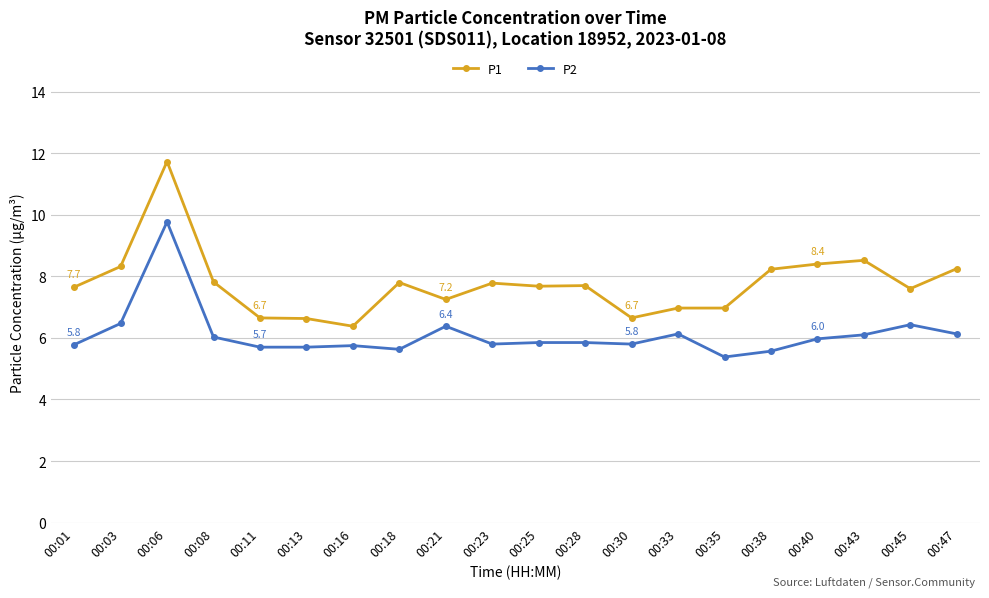

True or false: P1 and P2 cross at least once.

False